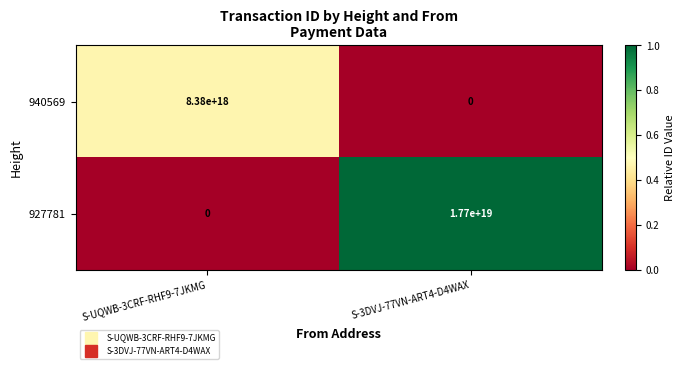

Which category has the lowest value in the 927781 series?

S-UQWB-3CRF-RHF9-7JKMG